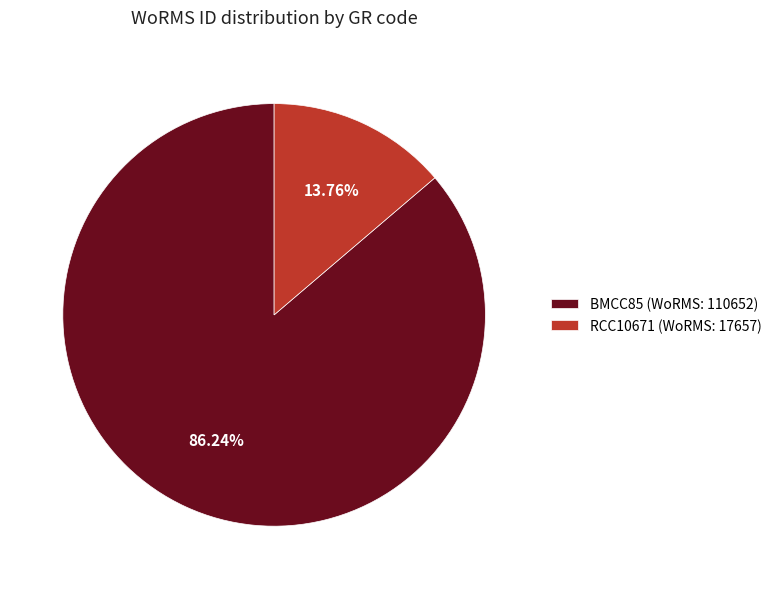

Does RCC10671 represent more than half of the total?

No